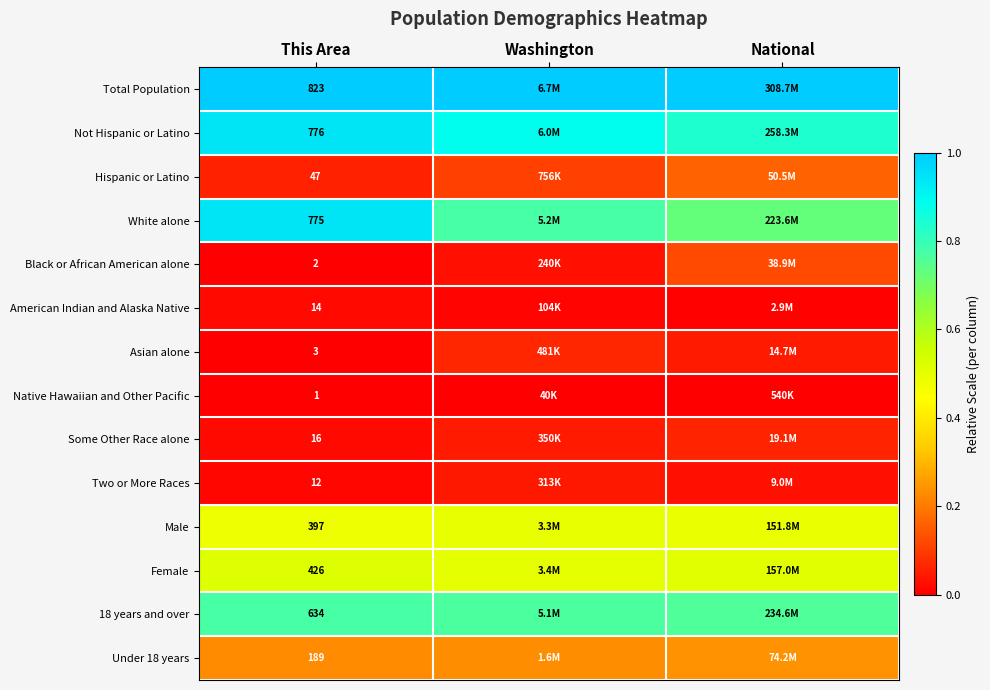

Which series has the largest total across all categories?

Total Population